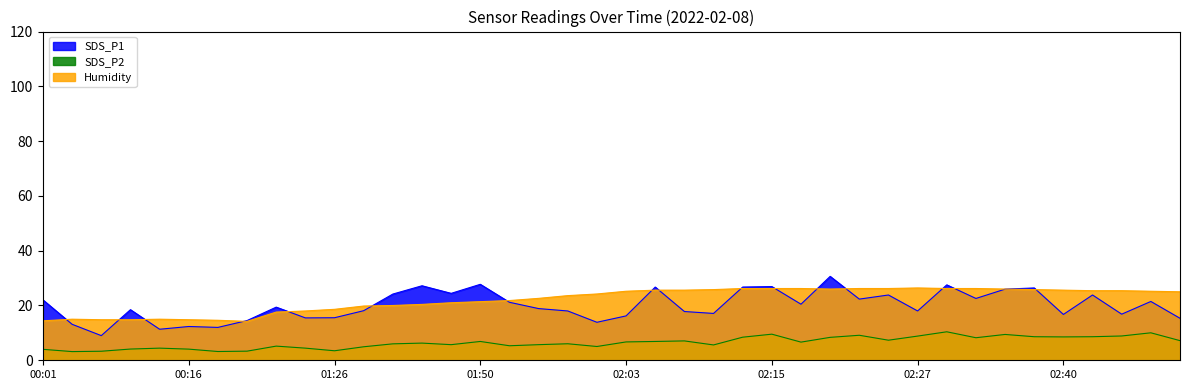

What is the total value across all series at 01:53?

48.3